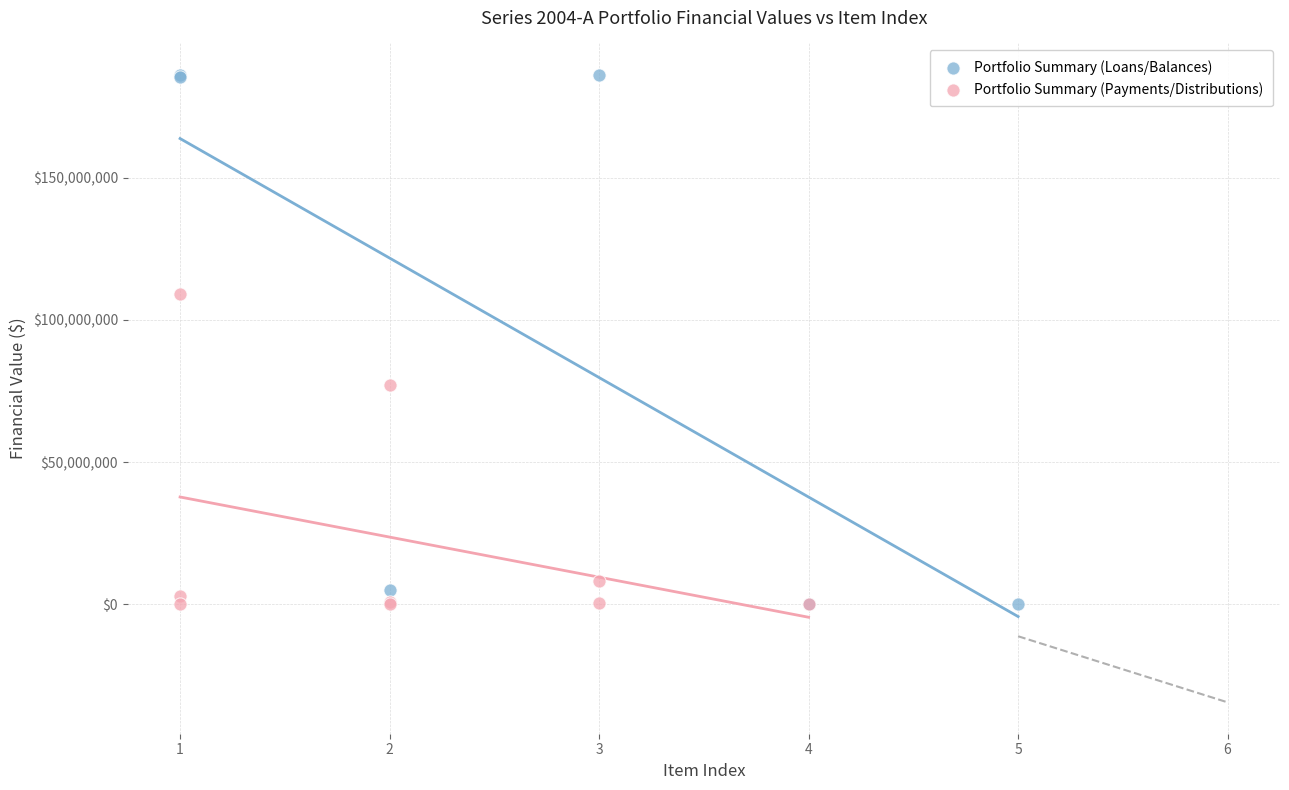

Which series contains the highest Y value?

Portfolio Summary (Loans/Balances)